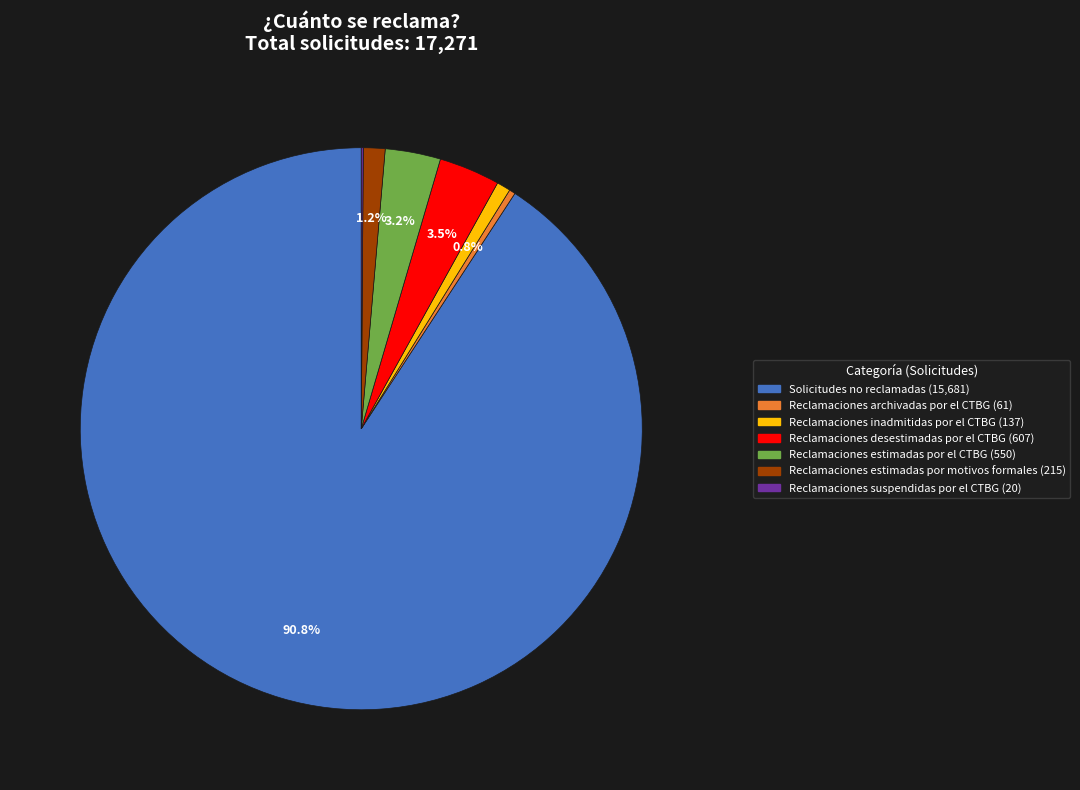

Which category has the biggest portion of the pie?

Solicitudes no reclamadas